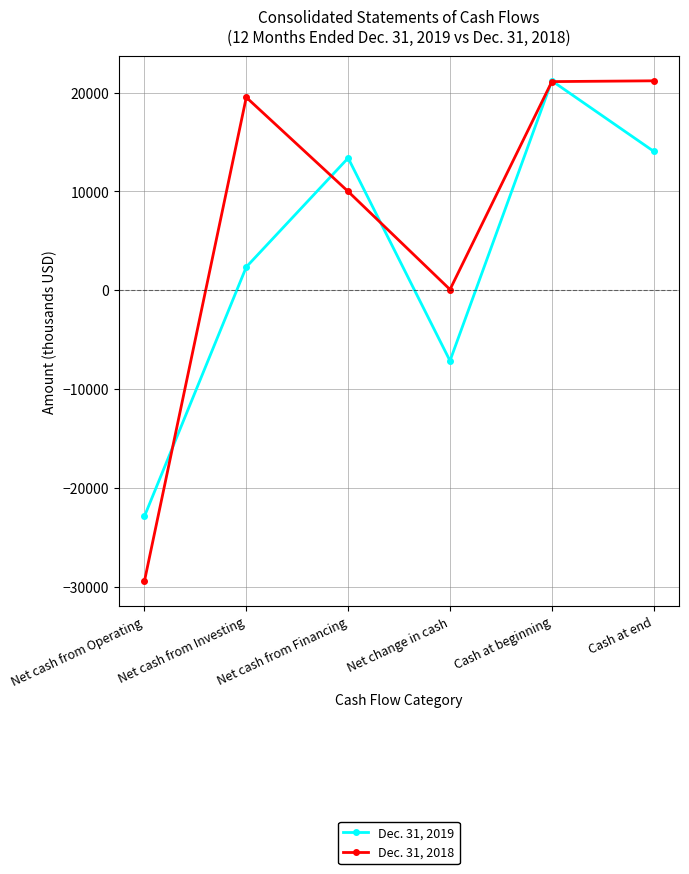

What is the label of the 3rd point from the left?

Net cash from Financing